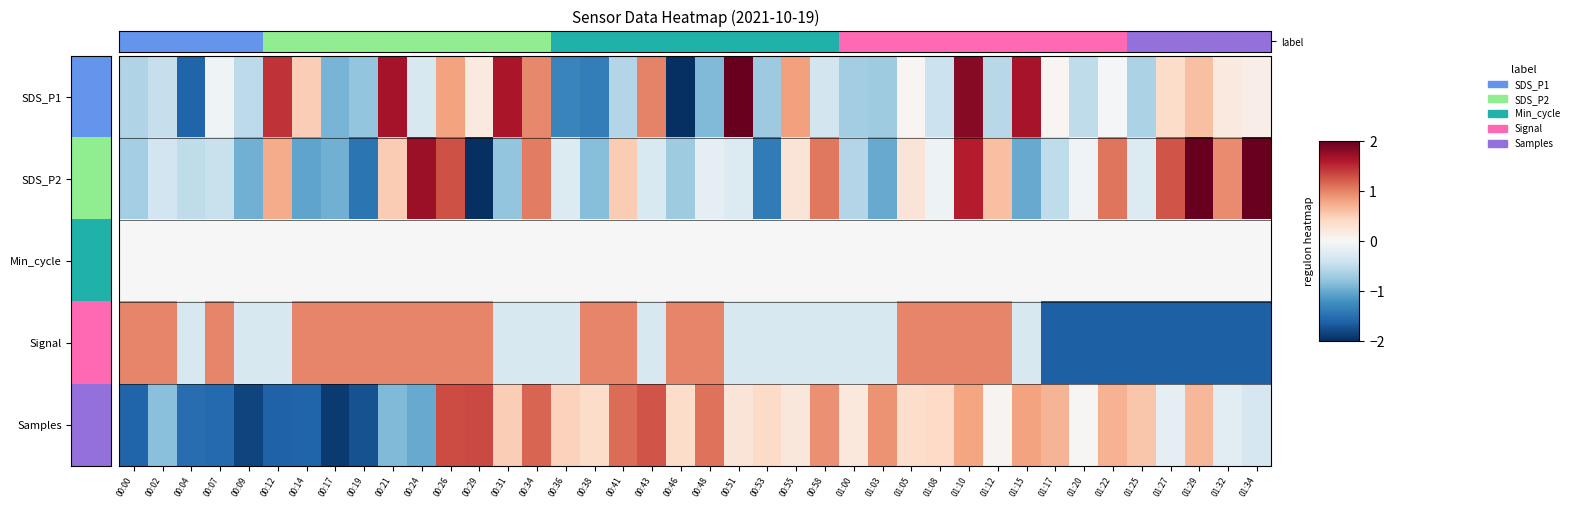

Between 00:07 and 01:10, which is larger?

01:10